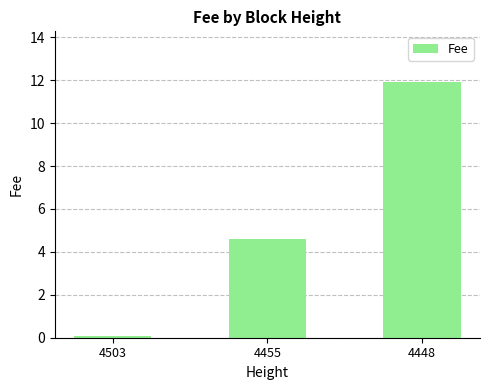

Count the number of categories in the chart.

3